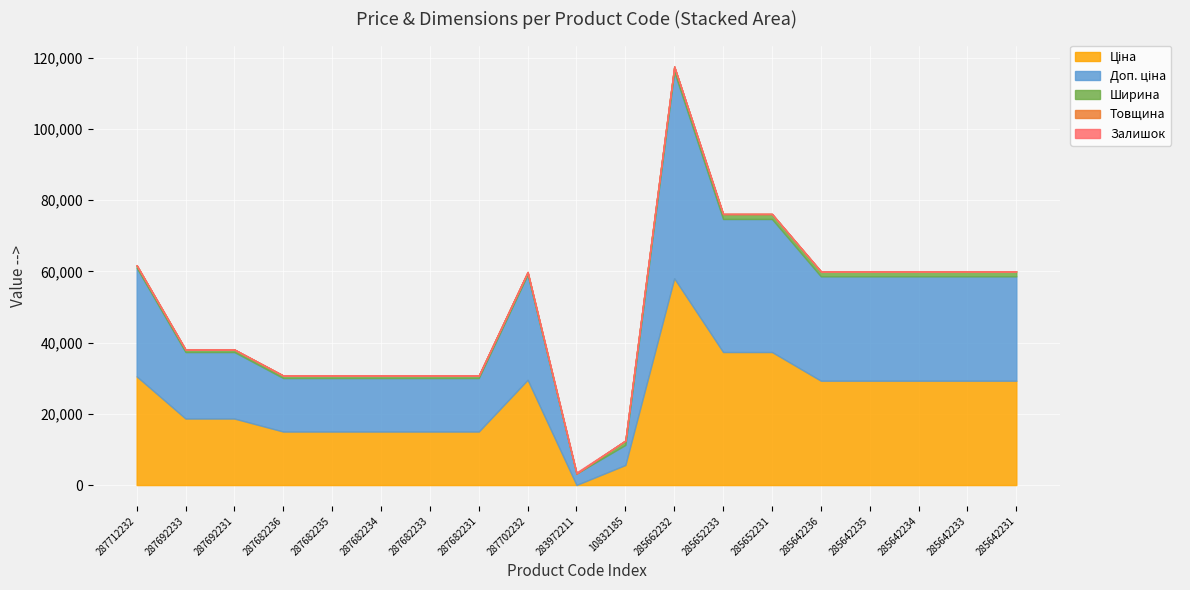

At 285652233, list the series in order from largest to smallest.

Ціна, Доп. ціна, Ширина, Товщина, Залишок